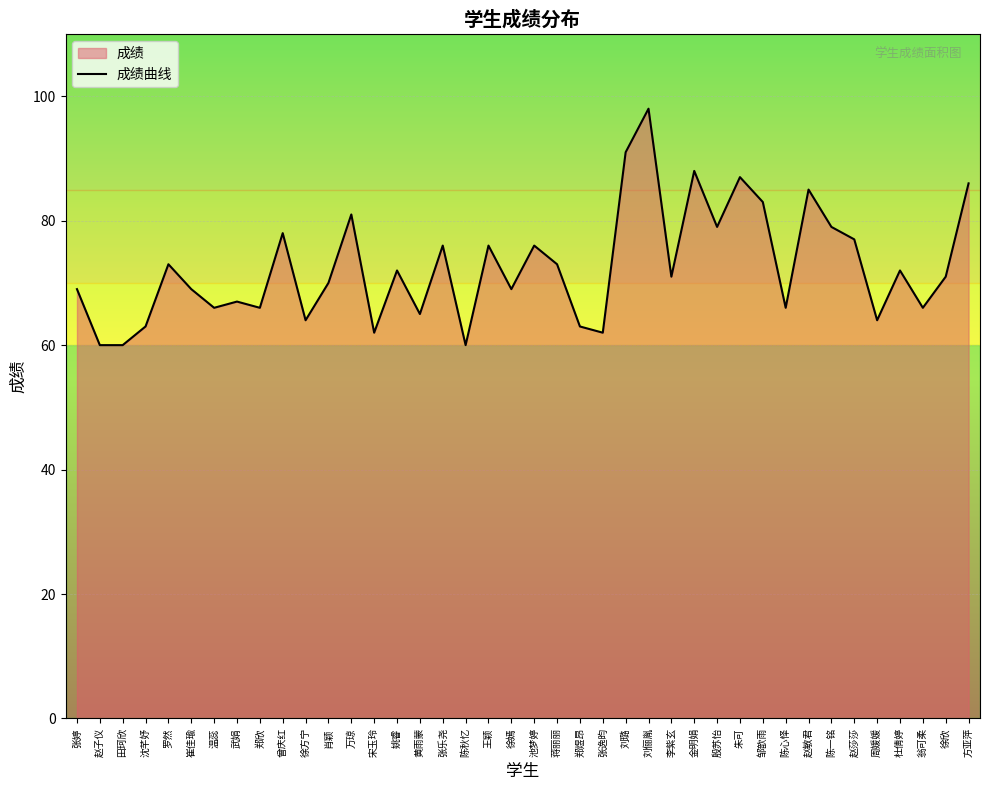

What is the change in value from 罗然 to 杜倩婷?

-1